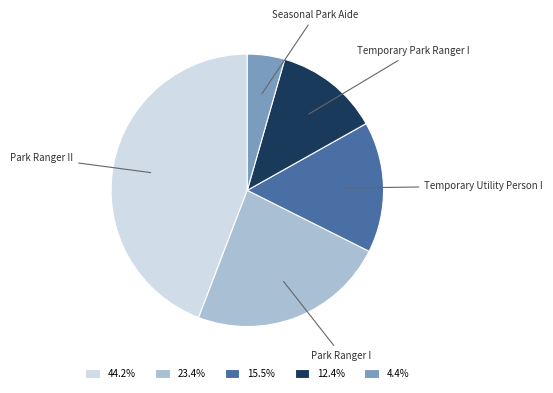

What is the ratio of the value at Temporary Park Ranger I to the value at Park Ranger I?

0.5